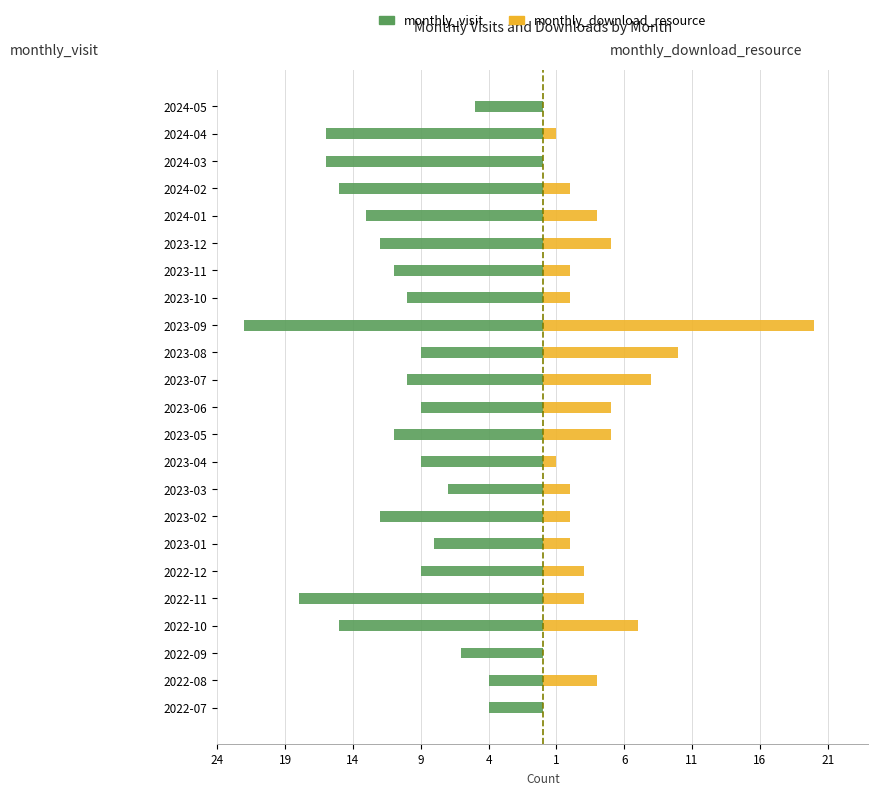

What is the lowest value of the monthly_visit series?

-22